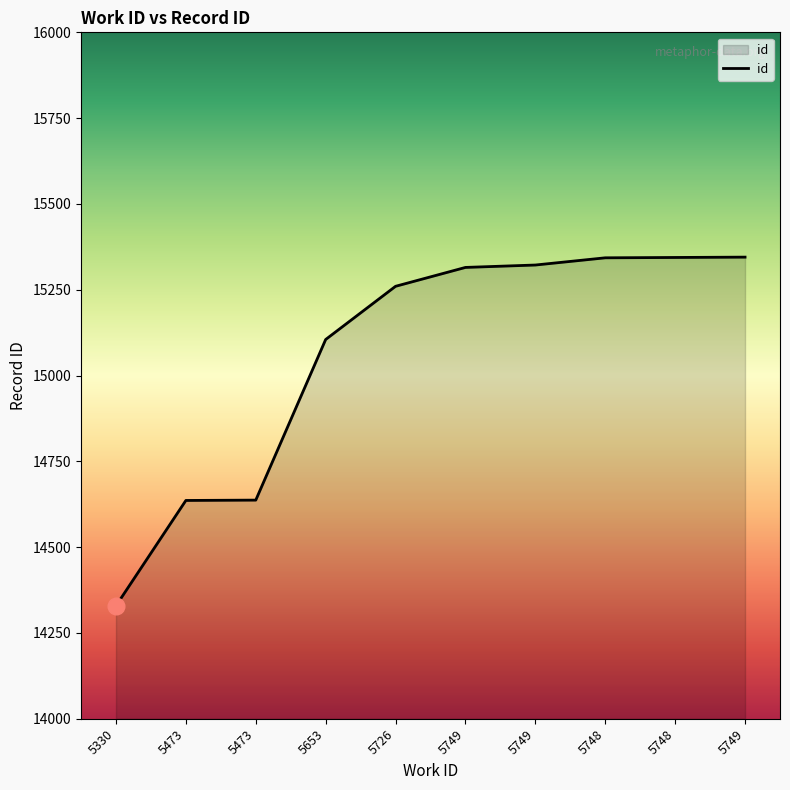

How many series are shown in this chart?

1